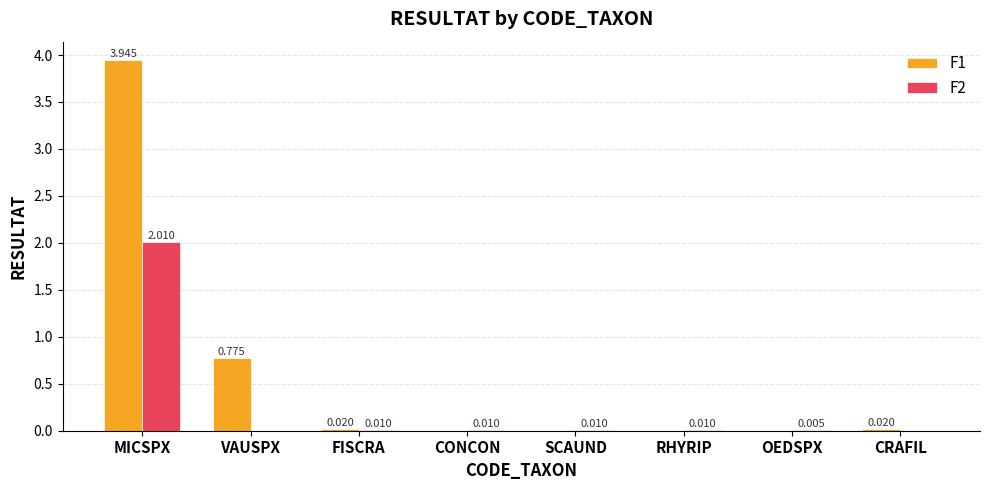

Is the value of F1 at MICSPX greater than the value of F2 at FISCRA?

Yes